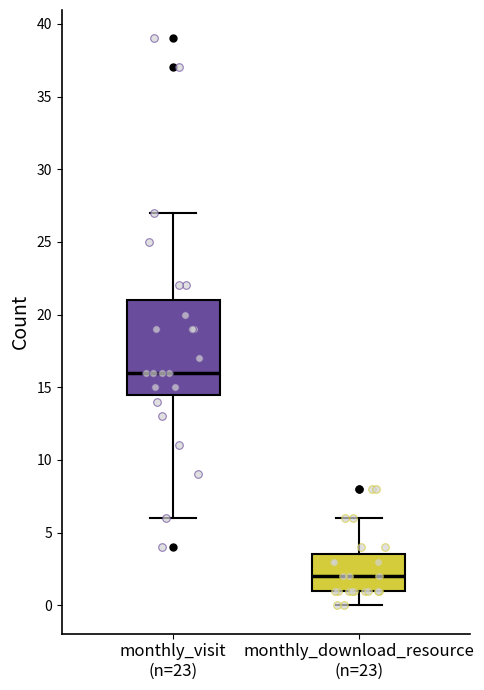

Reading left to right, transcribe this box plot: for each box, give where its median line is, the range the box spans, and where its two whiskers end, as read against the y-axis. The values are not printed on the chart, so give them approximately, as read against the axis.

monthly_visit (n=23): median 16.0, box 14.5 to 21.0, whiskers 6.0 to 27.0
monthly_download_resource (n=23): median 2.0, box 1.0 to 3.5, whiskers 0.0 to 6.0